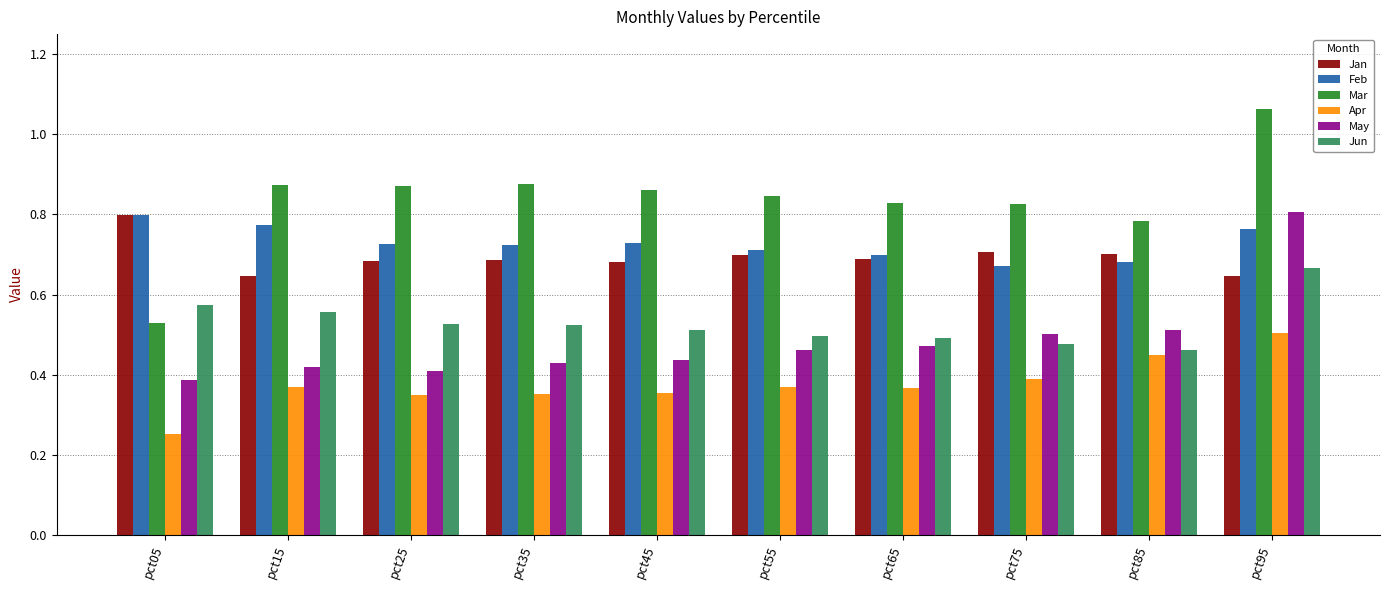

The Jan series shows 1.2 at pct65. True or false?

False